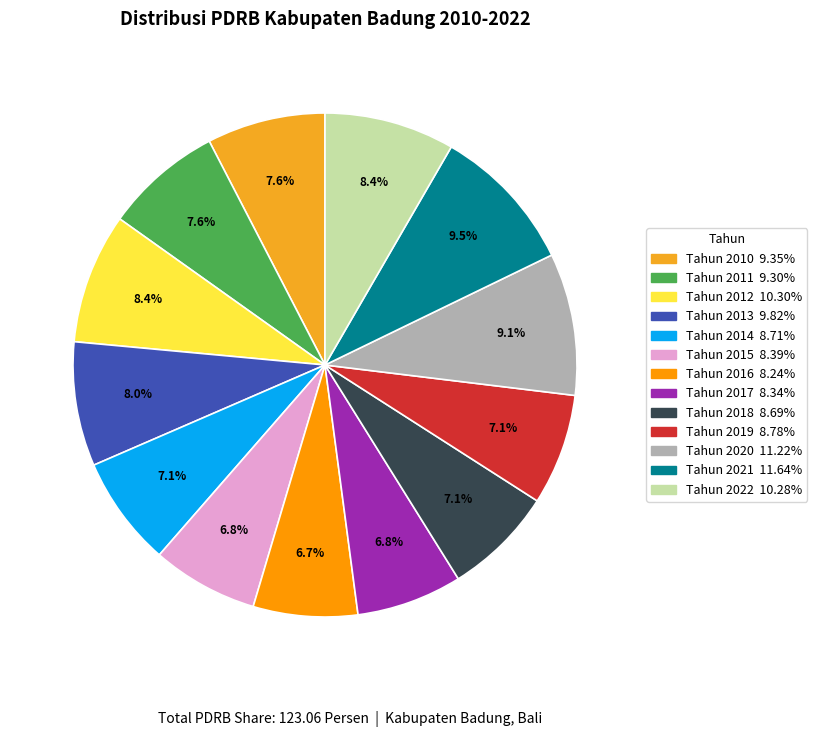

Is it true that Tahun 2017 is 18% of the pie?

False